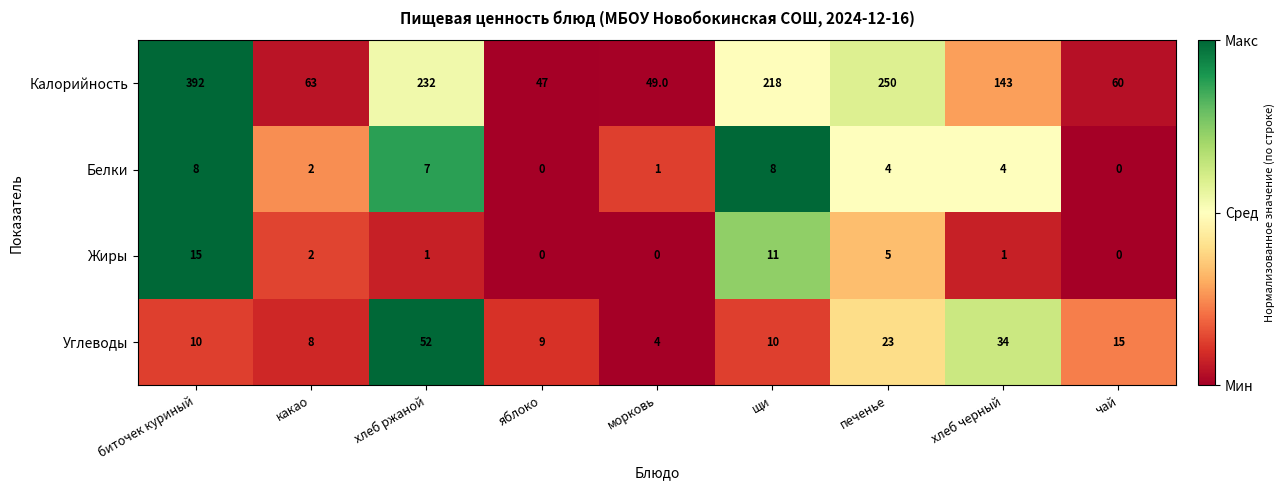

List the series in order of their peak value, highest first.

Калорийность, Углеводы, Жиры, Белки